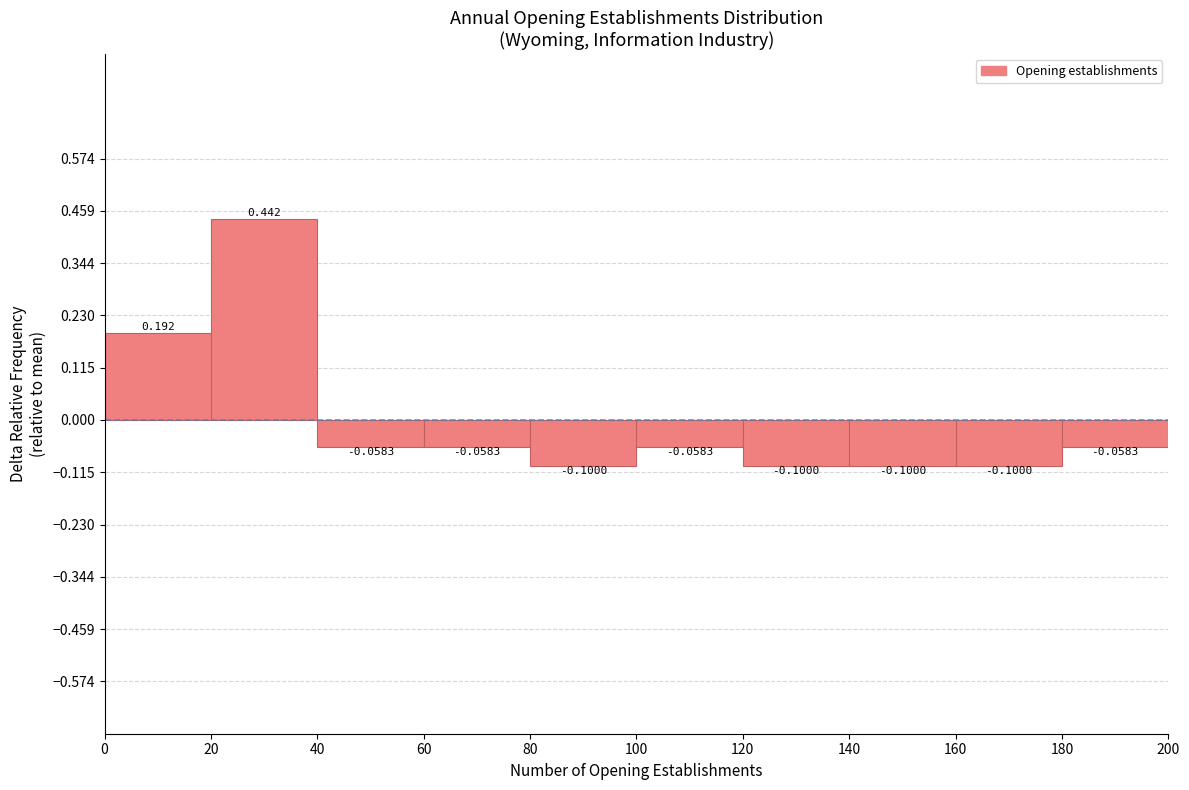

How tall is the bar that spans 0 to 20 on the x-axis?

0.1917